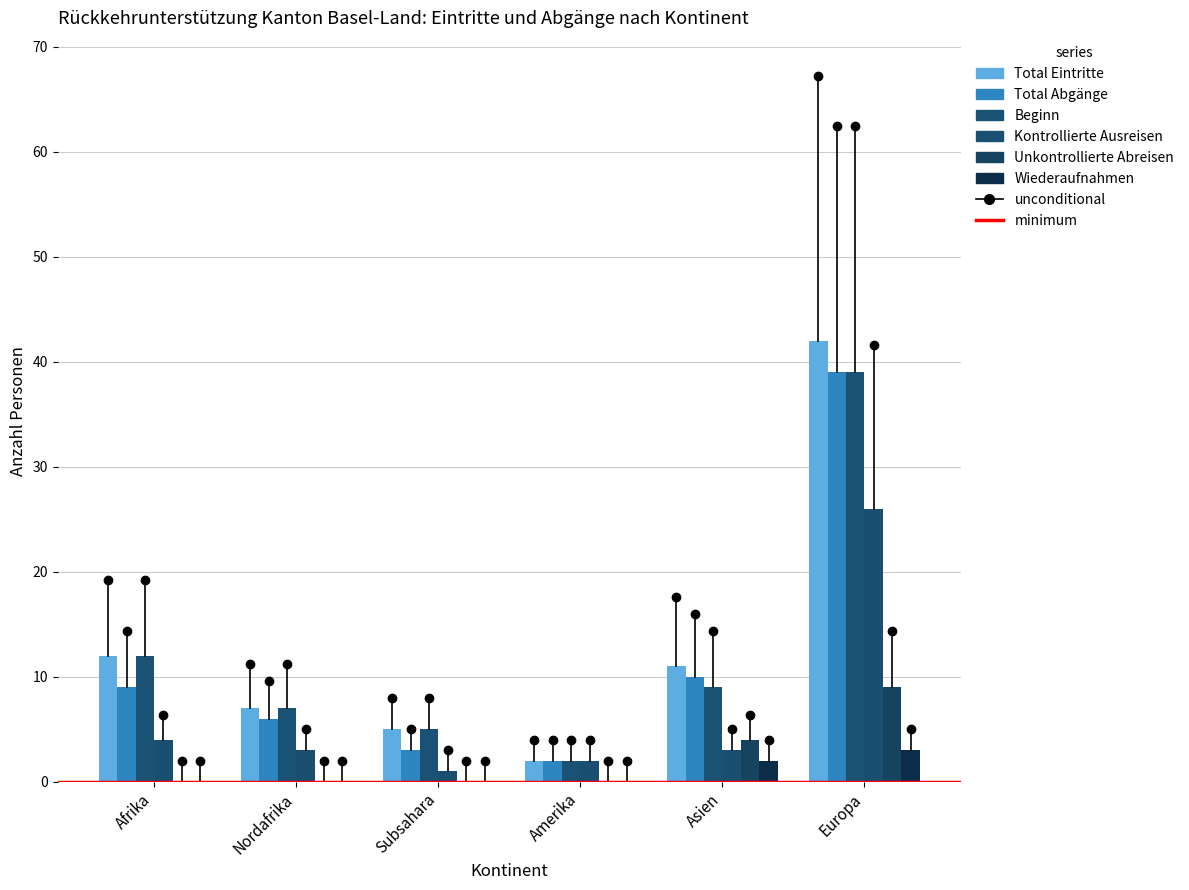

How many groups of bars are there?

6